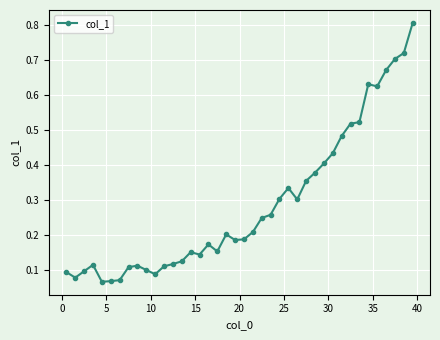

How many distinct data groups are displayed?

1